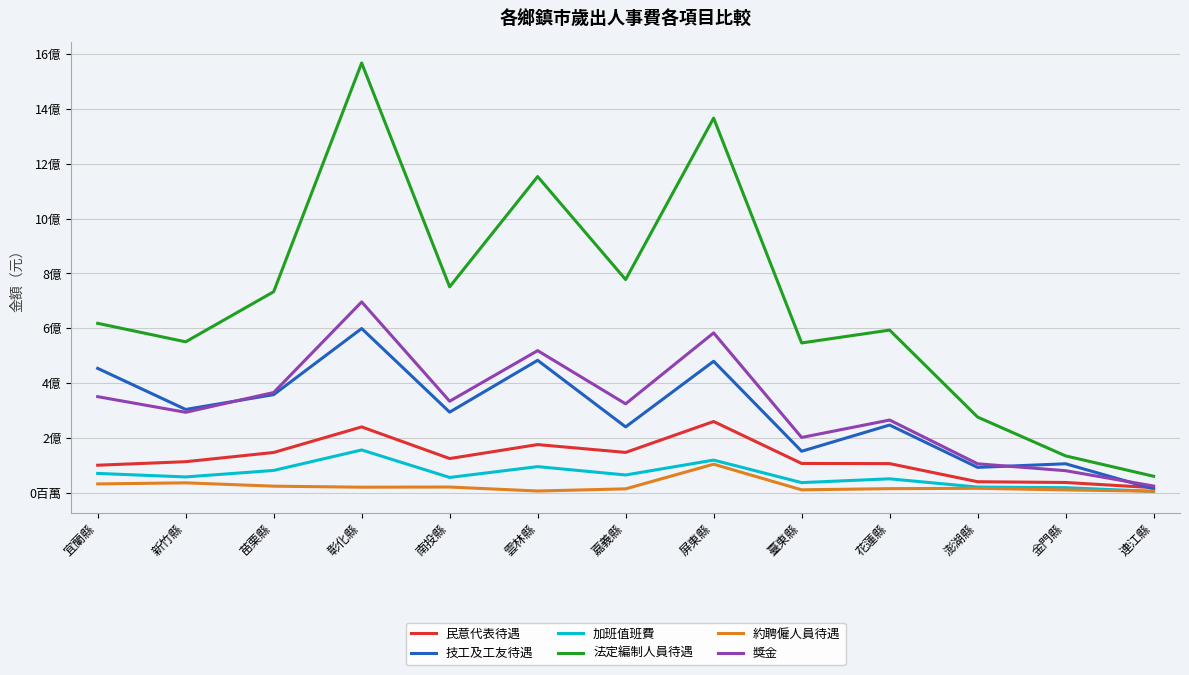

Does the chart display data point markers on the line(s)?

No